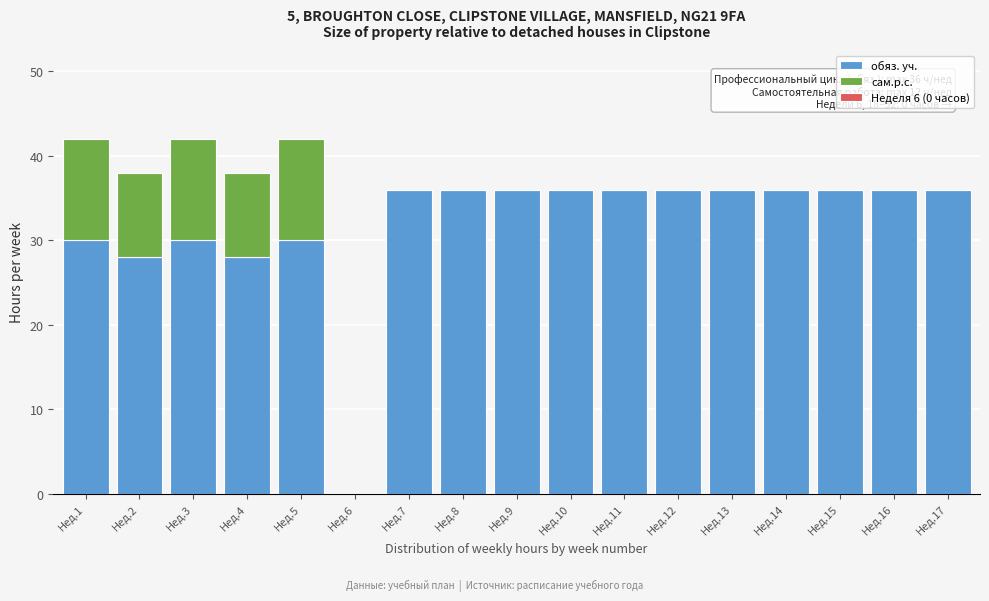

True or false: обяз. уч. has a value of 28 at Нед.2.

True